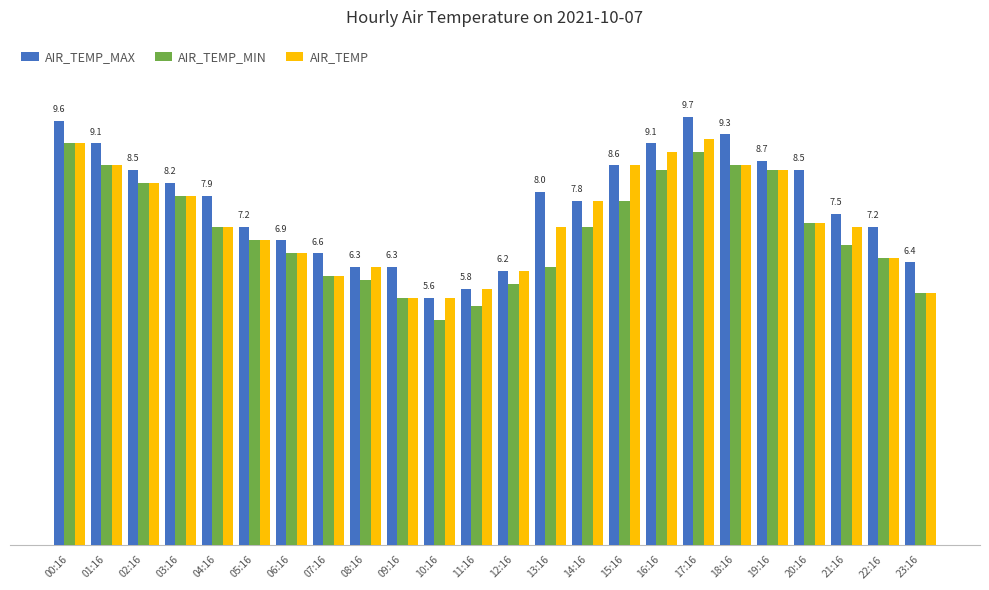

What value does the AIR_TEMP_MIN series have at 12:16?

5.9